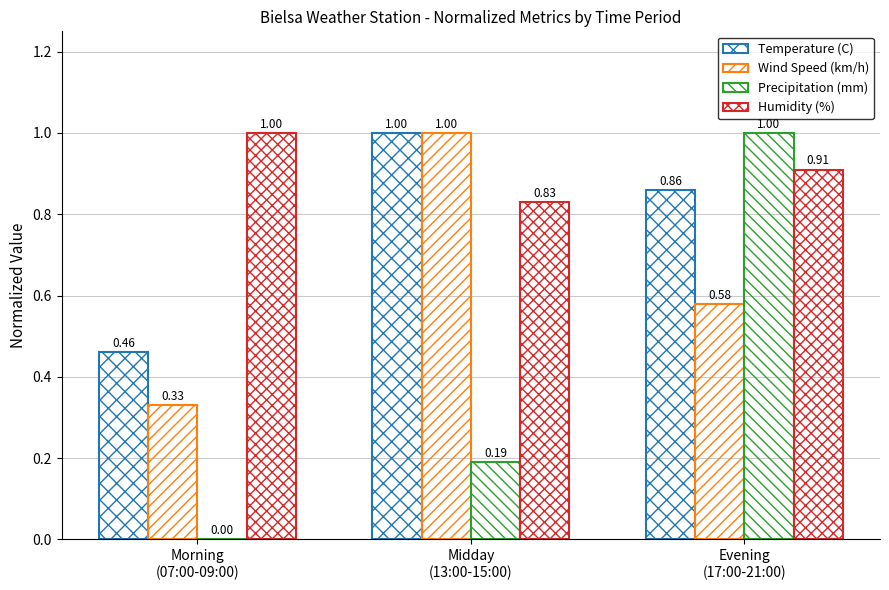

Reading right to left, what are all the values shown in this chart?

Temperature (C): Evening
(17:00-21:00)=0.9	Midday
(13:00-15:00)=1.0	Morning
(07:00-09:00)=0.5
Wind Speed (km/h): Evening
(17:00-21:00)=0.6	Midday
(13:00-15:00)=1.0	Morning
(07:00-09:00)=0.3
Precipitation (mm): Evening
(17:00-21:00)=1.0	Midday
(13:00-15:00)=0.2	Morning
(07:00-09:00)=0.0
Humidity (%): Evening
(17:00-21:00)=0.9	Midday
(13:00-15:00)=0.8	Morning
(07:00-09:00)=1.0